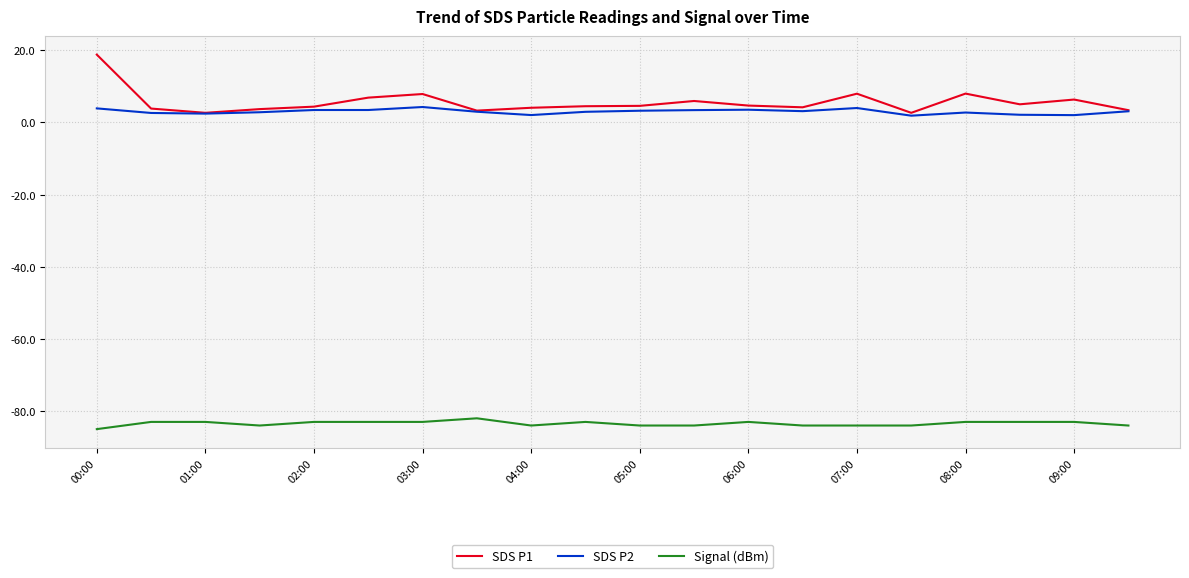

List the series in order of their peak value, highest first.

SDS P1, SDS P2, Signal (dBm)